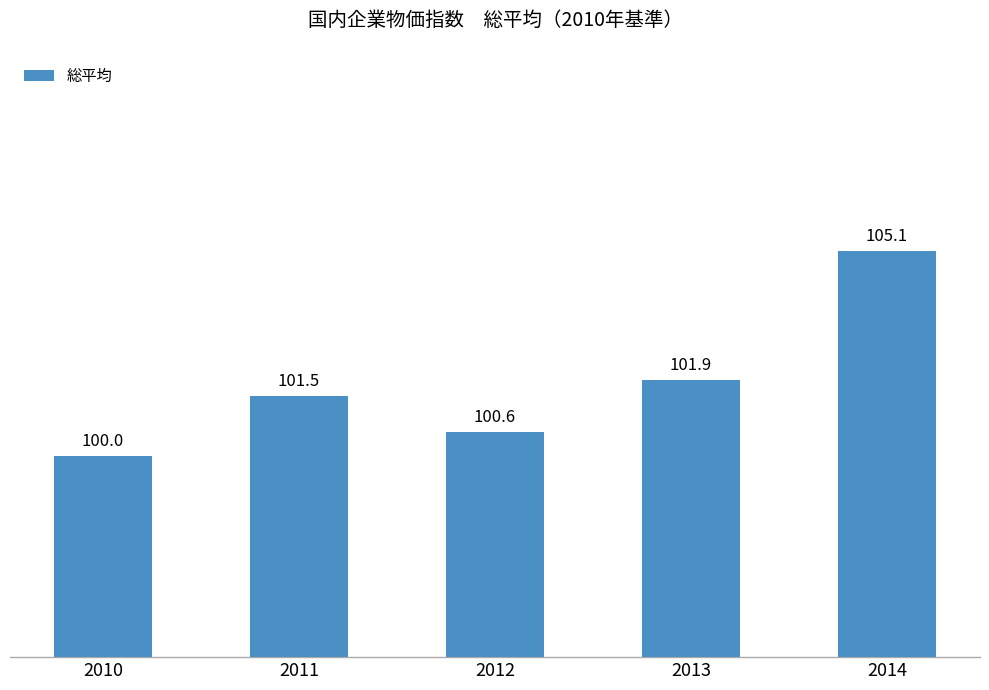

Reading left to right, what are all the values shown in this chart?

2010=100.0	2011=101.5	2012=100.6	2013=101.9	2014=105.1